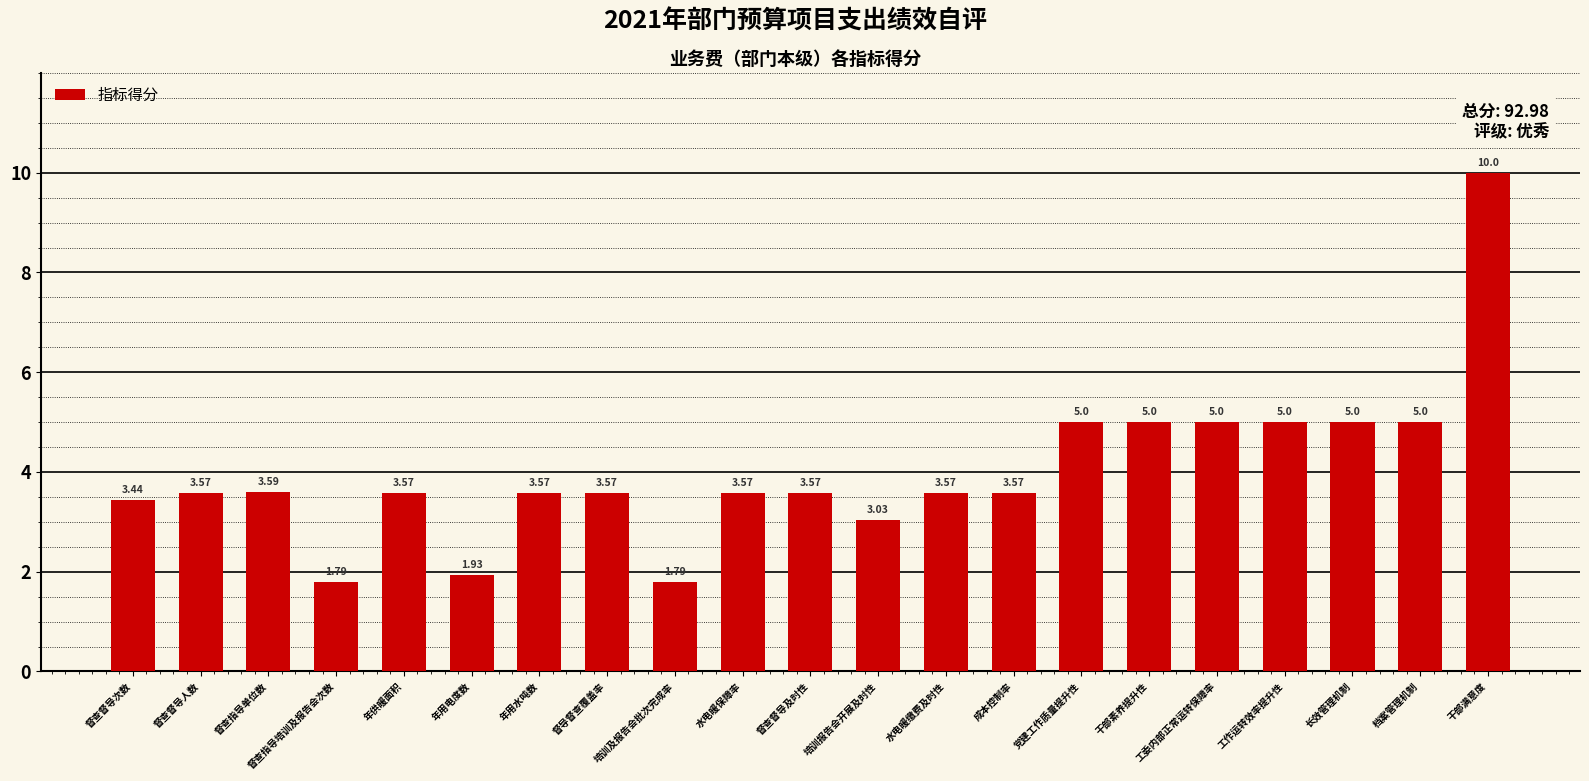

How many categories are shown in the chart?

21